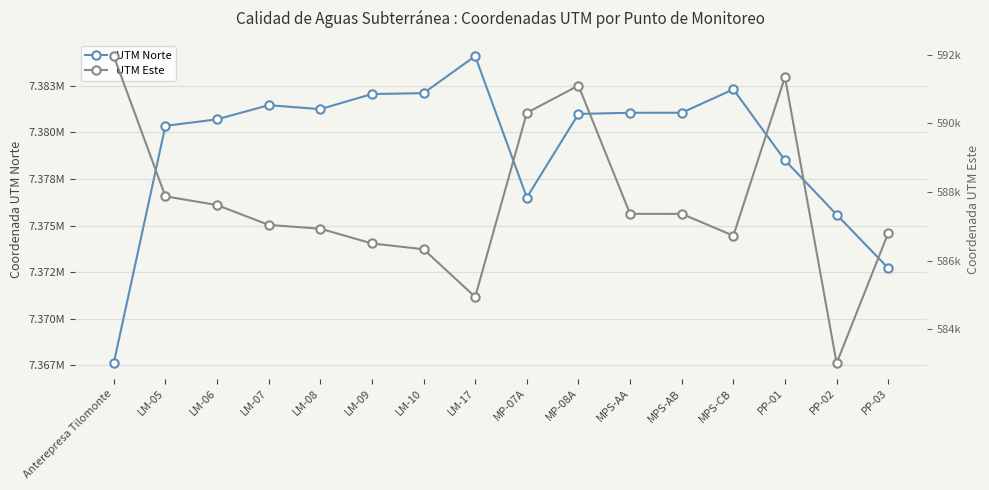

The value of UTM Norte at LM-08 is 9843218.2. True or false?

False